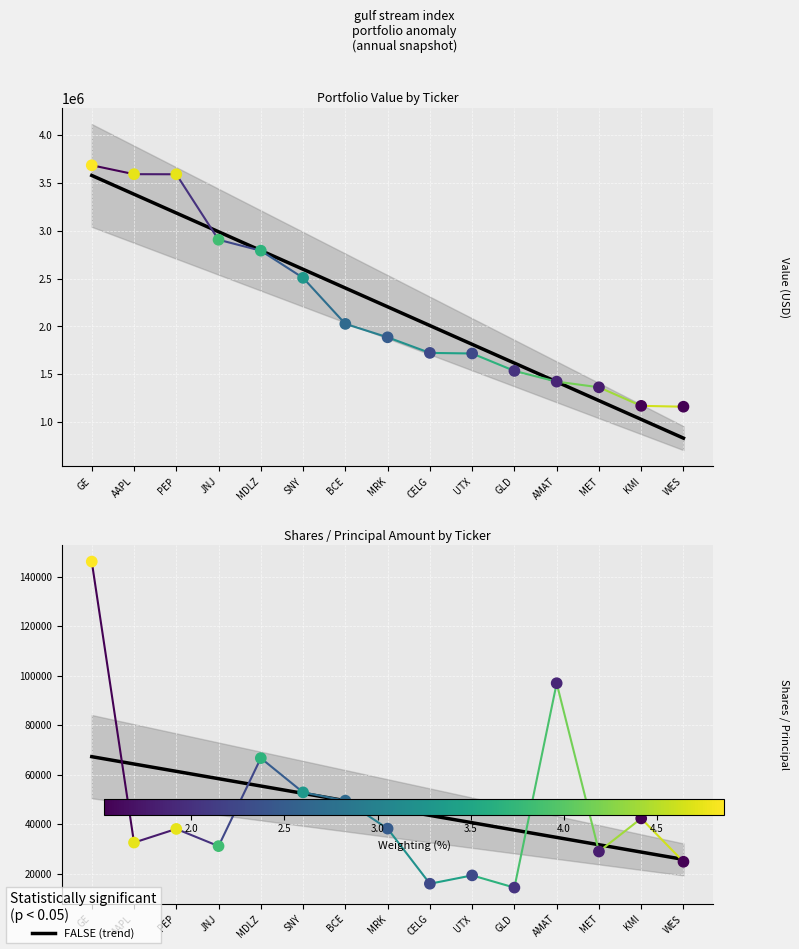

Which series reaches the minimum Y coordinate?

Shares or principal amount